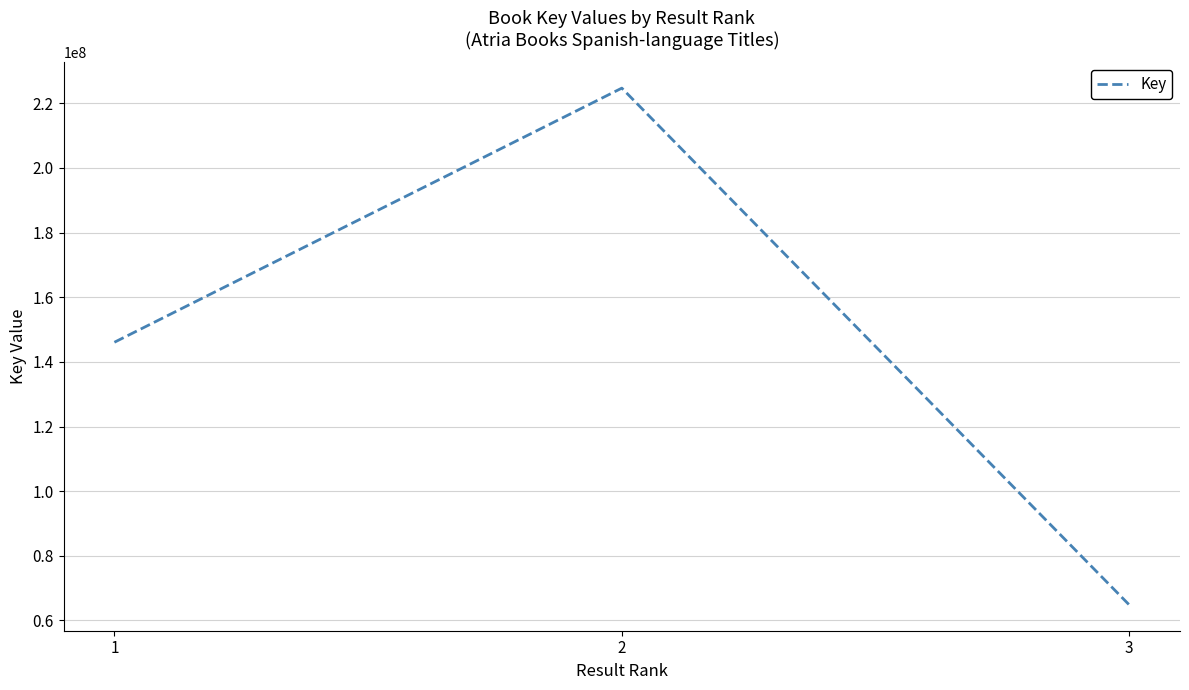

What is the average value?

145194751